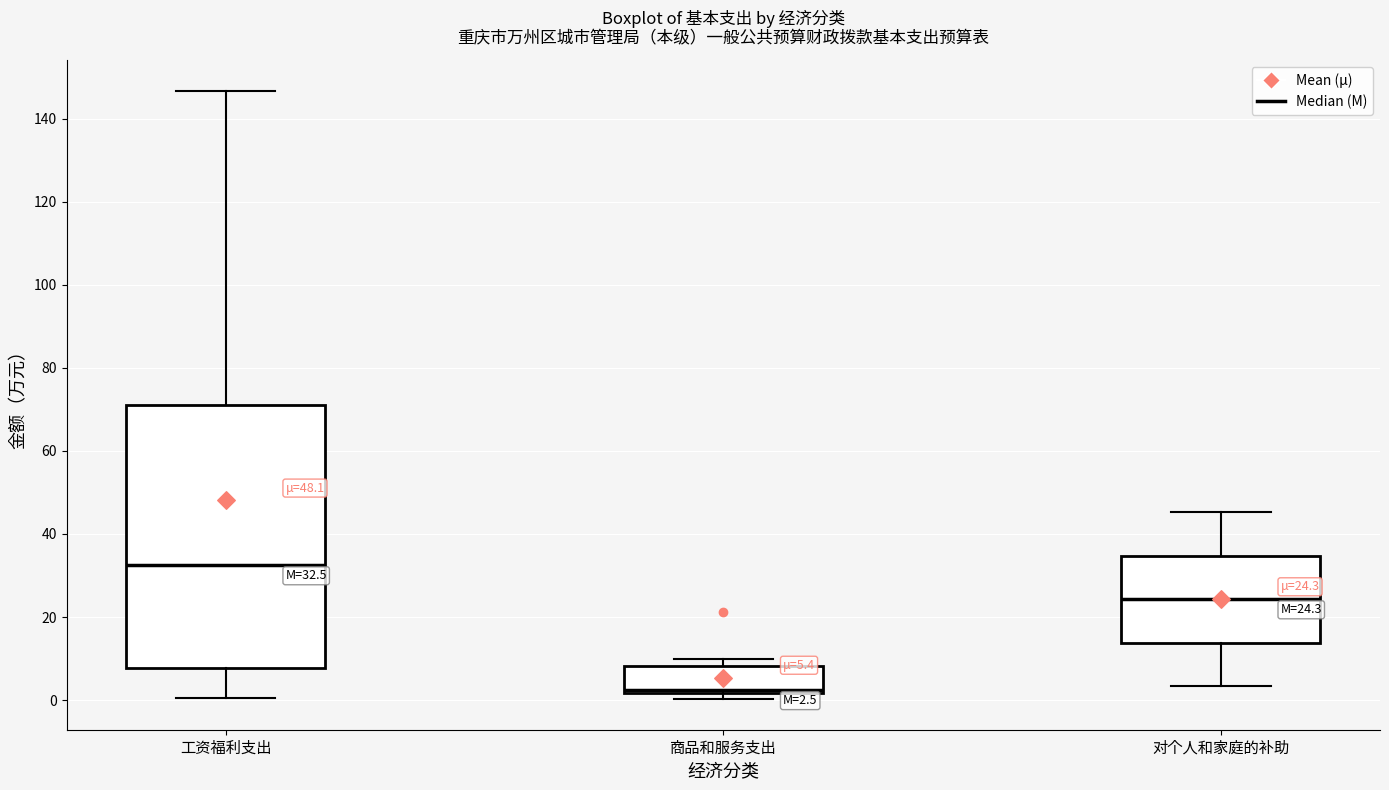

Which box has the lowest median line?

商品和服务支出